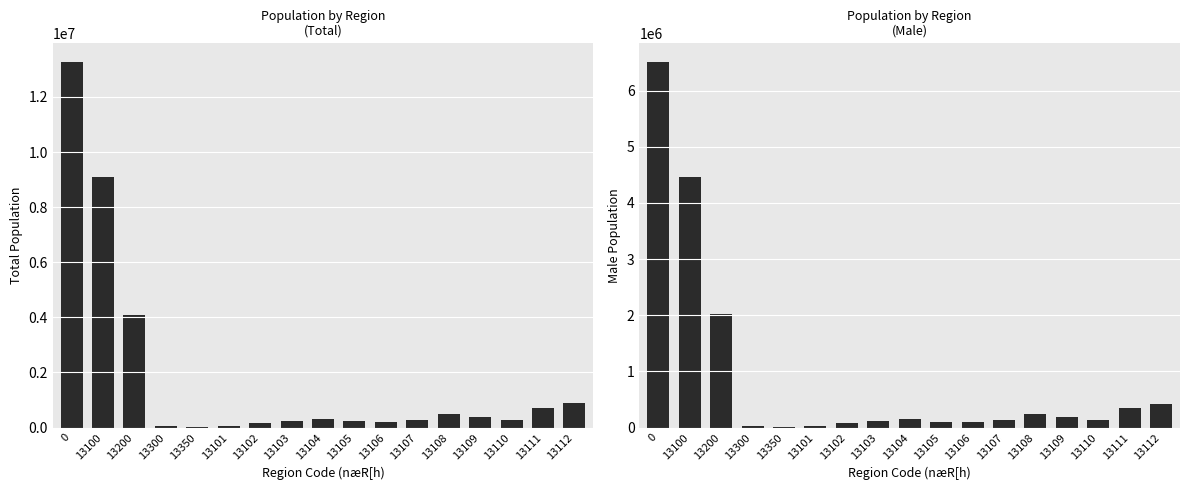

Reading left to right, extract all data points from this chart.

lû^ú{l^: 0=13281733	13100=9110408	13200=4093927	13300=53813	13350=23585	13101=64937	13102=165644	13103=244907	13104=306133	13105=218213	13106=193574	13107=268721	13108=502402	13109=392419	13110=269469	13111=706727	13112=893736
lû^ú{l^j: 0=6517499	13100=4462198	13200=2016059	13300=27006	13350=12236	13101=32404	13102=78548	13103=114369	13104=152805	13105=103614	13106=98556	13107=132874	13108=246898	13109=191939	13110=126433	13111=351557	13112=421830